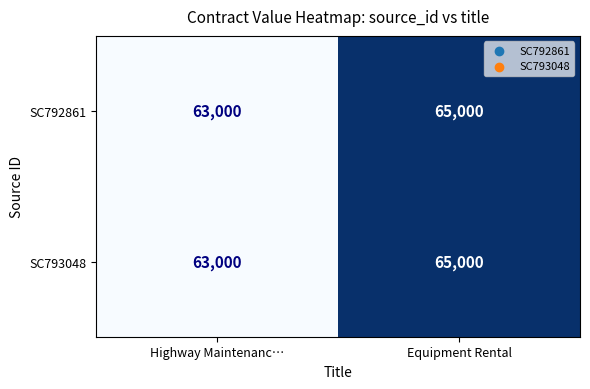

Where is SC793048 nearest to the value 64000?

Highway Maintenanc…